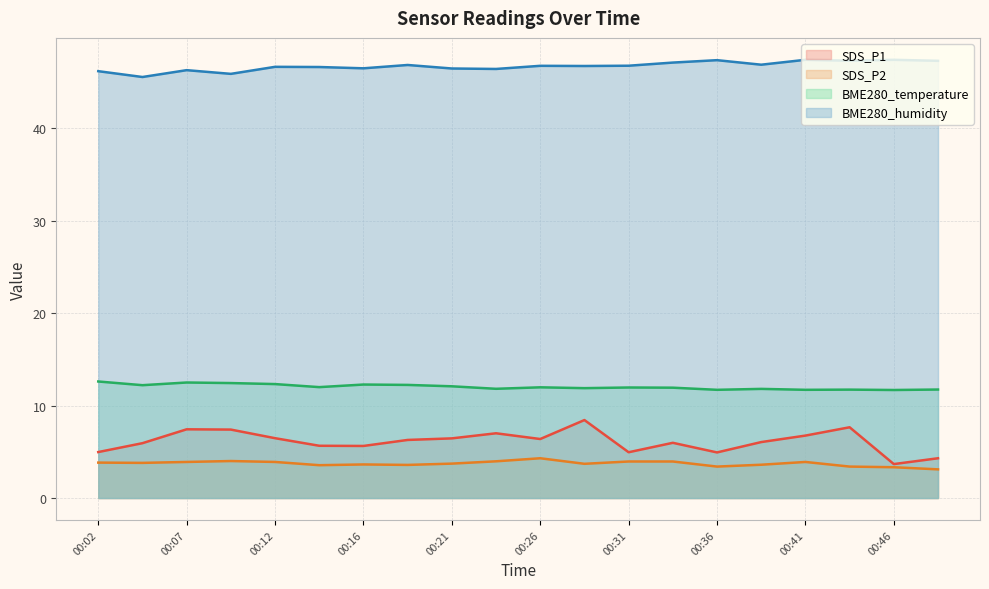

What is the minimum value shown in the chart?

3.1